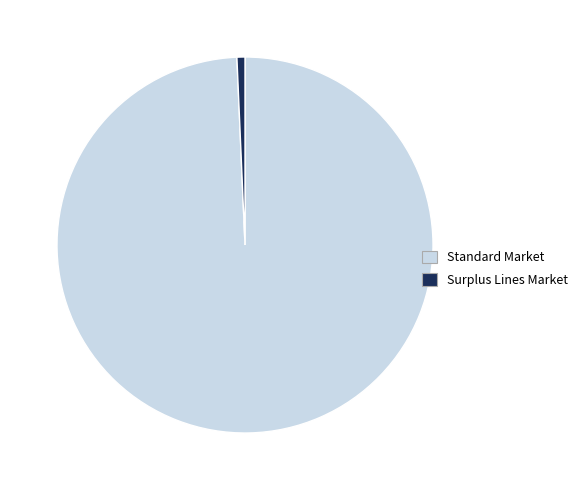

Between Standard Market and Surplus Lines Market, which is larger?

Standard Market